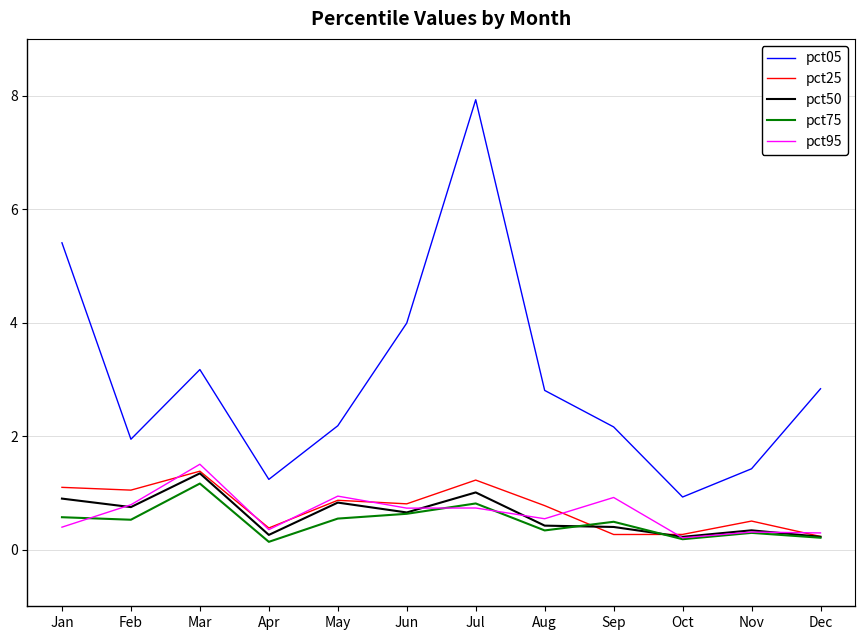

What are all the series names shown in the legend?

pct05, pct25, pct50, pct75, pct95